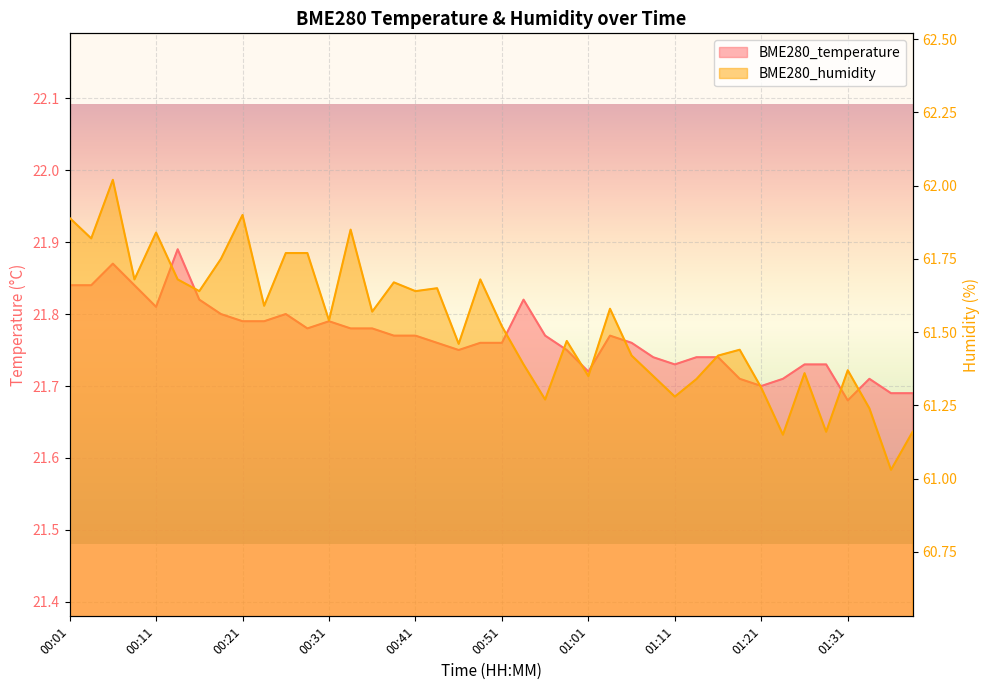

Where is BME280_humidity nearest to the value 61?

01:36